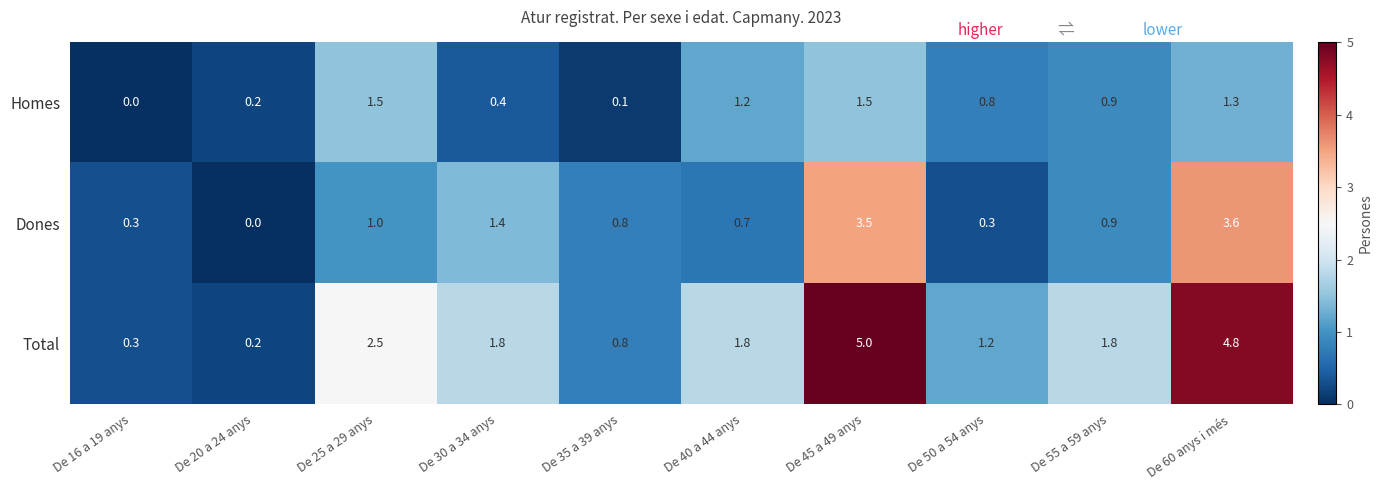

At which label does Total first exceed 1?

De 25 a 29 anys